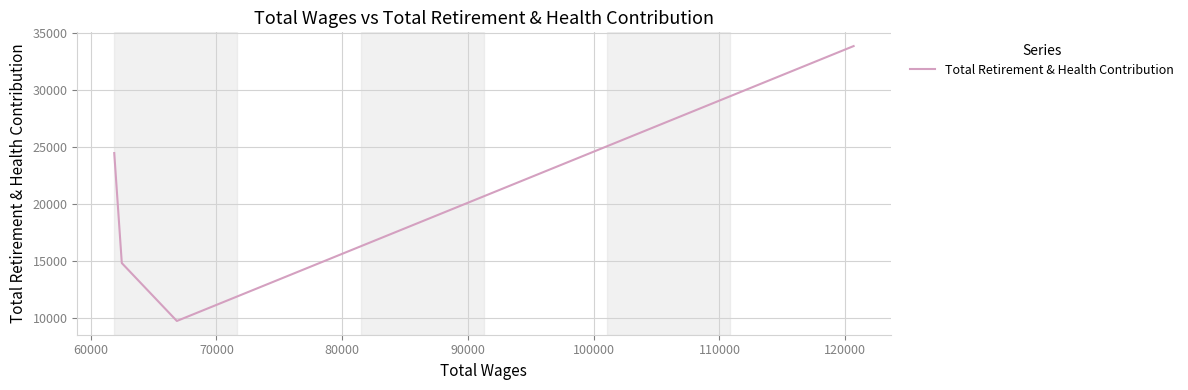

What is the average value?

20746